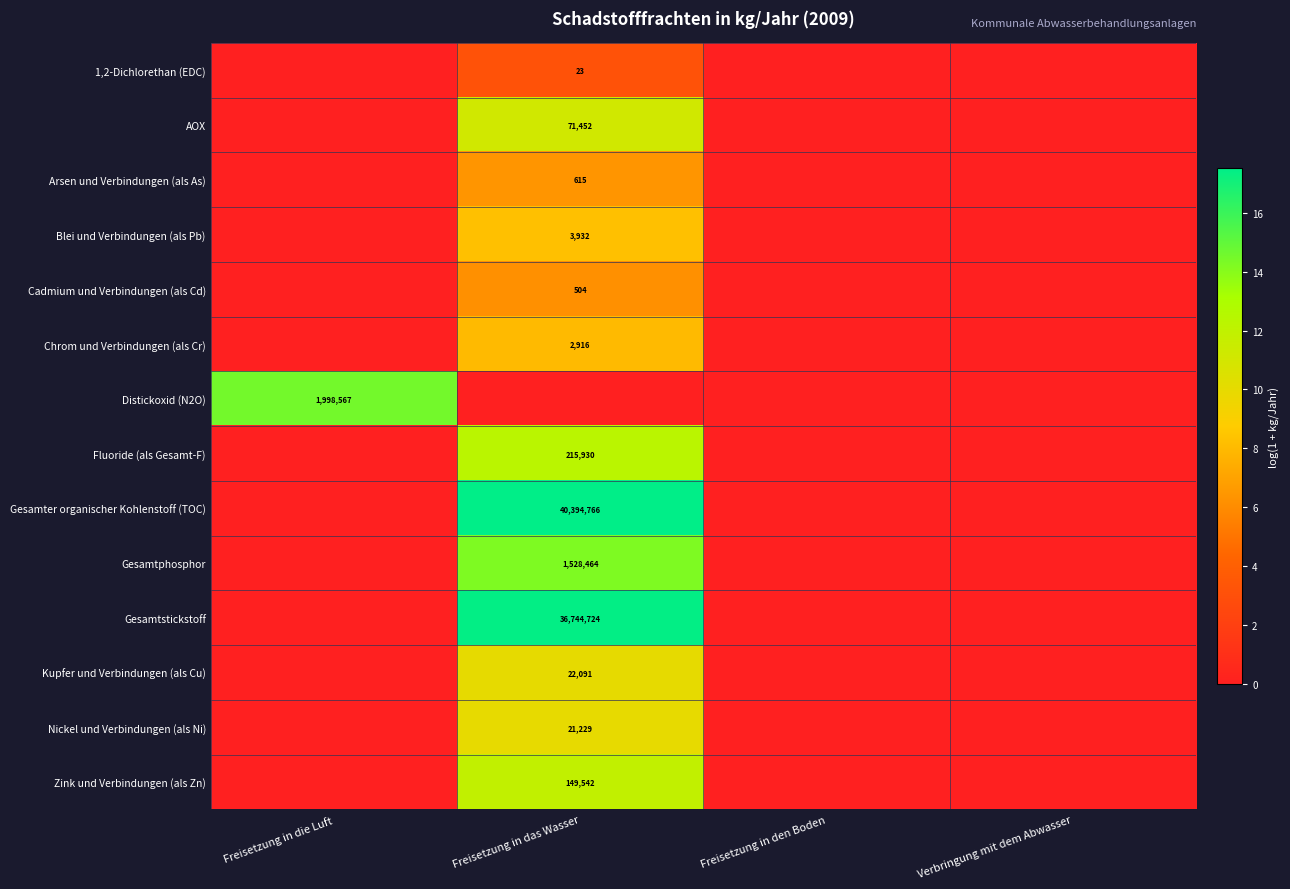

Is it true that Chrom und Verbindungen (als Cr) equals 4855 at Freisetzung in das Wasser?

False